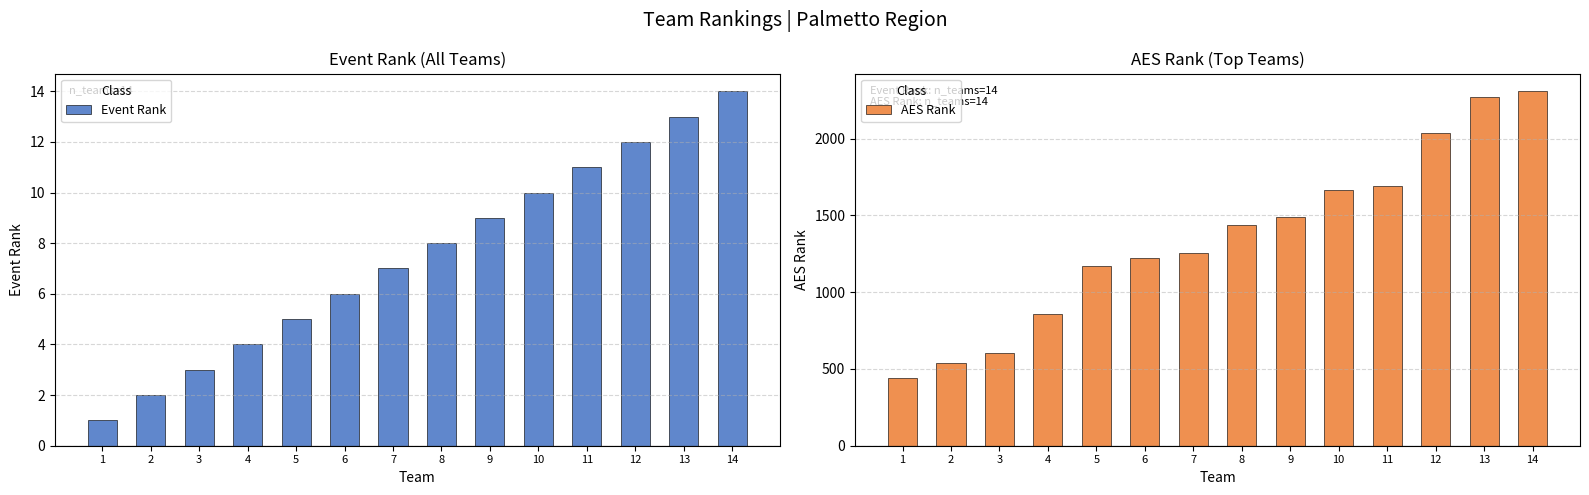

Is the value of AES Rank at 3 greater than the value of Event Rank at 11?

Yes